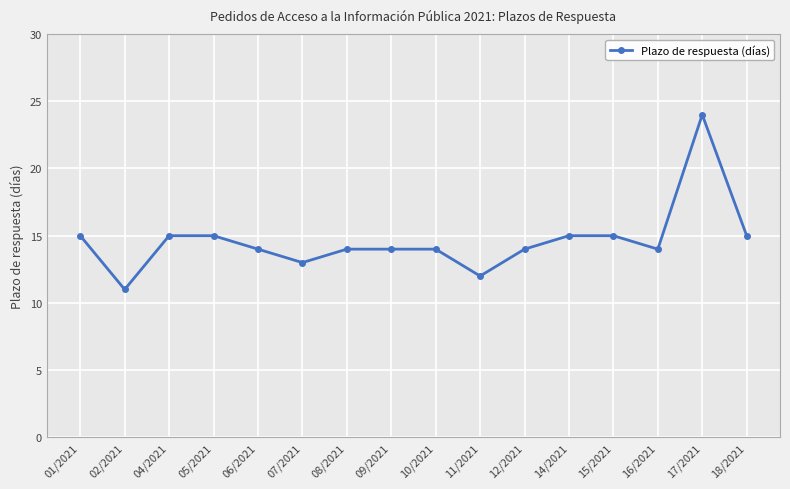

Which has a higher value, 12/2021 or 05/2021?

05/2021